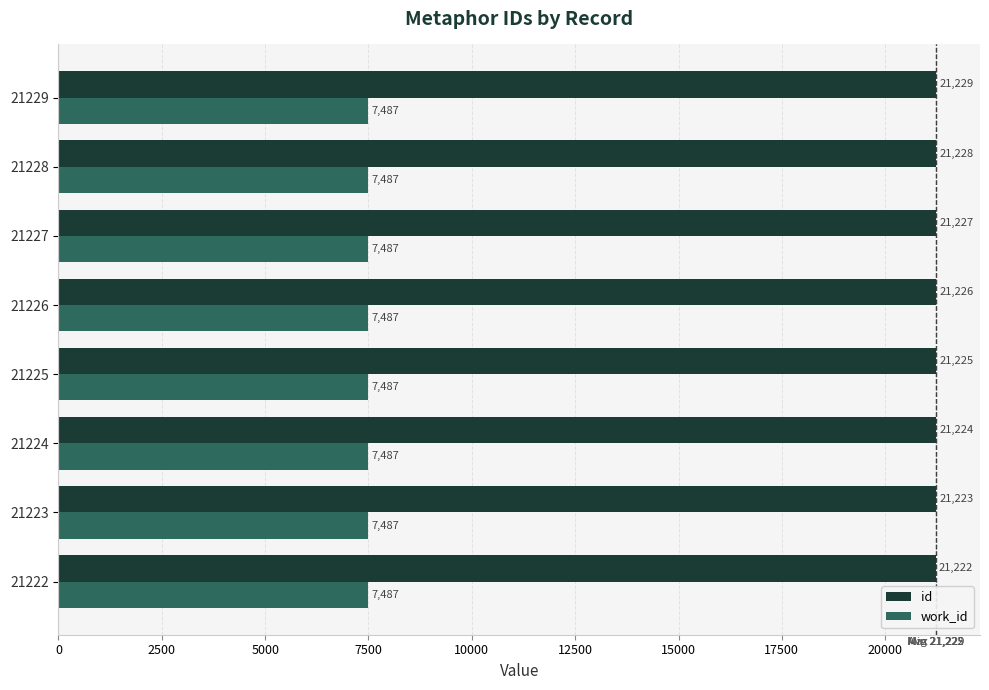

The id series shows 21222 at 21222. True or false?

True